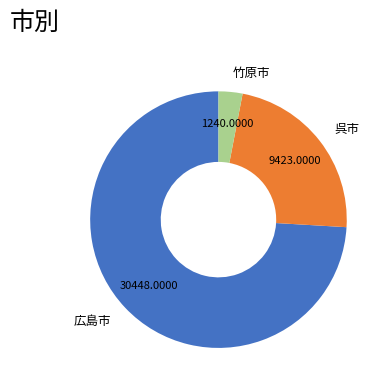

Rank the categories by value from lowest to highest.

竹原市, 呉市, 広島市